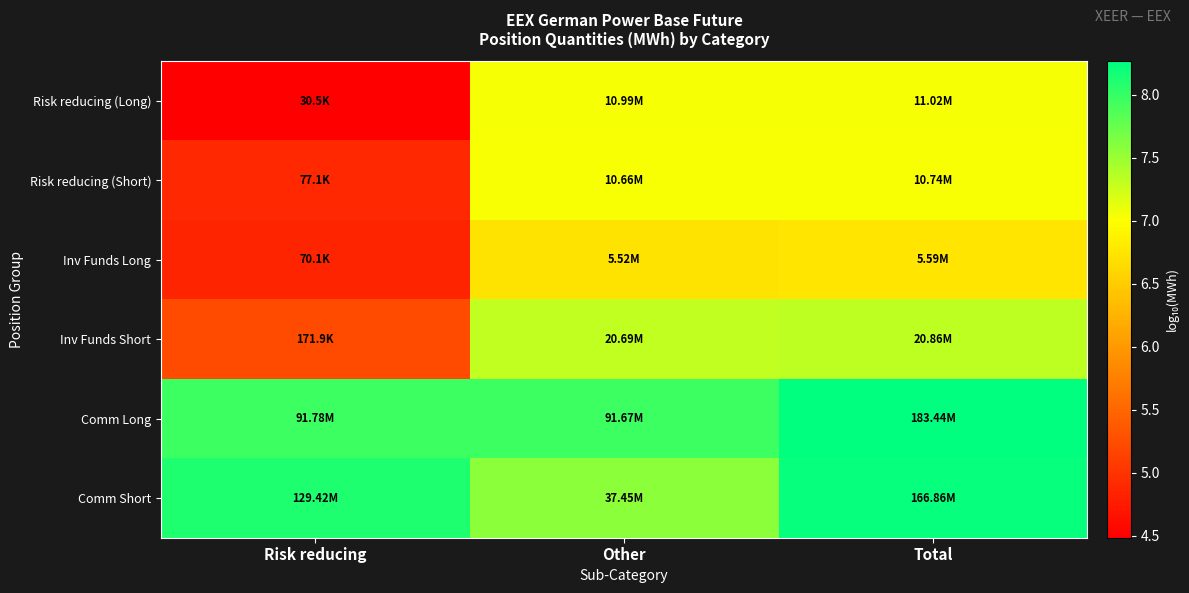

Reading left to right, what are all the values shown in this chart?

Risk reducing (Long): Risk reducing=4.5	Other=7.0	Total=7.0
Risk reducing (Short): Risk reducing=4.9	Other=7.0	Total=7.0
Inv Funds Long: Risk reducing=4.8	Other=6.7	Total=6.7
Inv Funds Short: Risk reducing=5.2	Other=7.3	Total=7.3
Comm Long: Risk reducing=8.0	Other=8.0	Total=8.3
Comm Short: Risk reducing=8.1	Other=7.6	Total=8.2